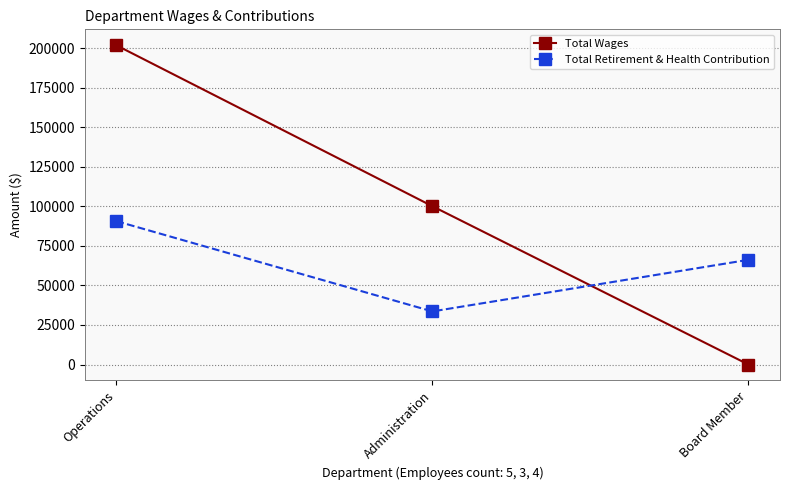

What is the lowest value of the Total Retirement & Health Contribution series?

33559